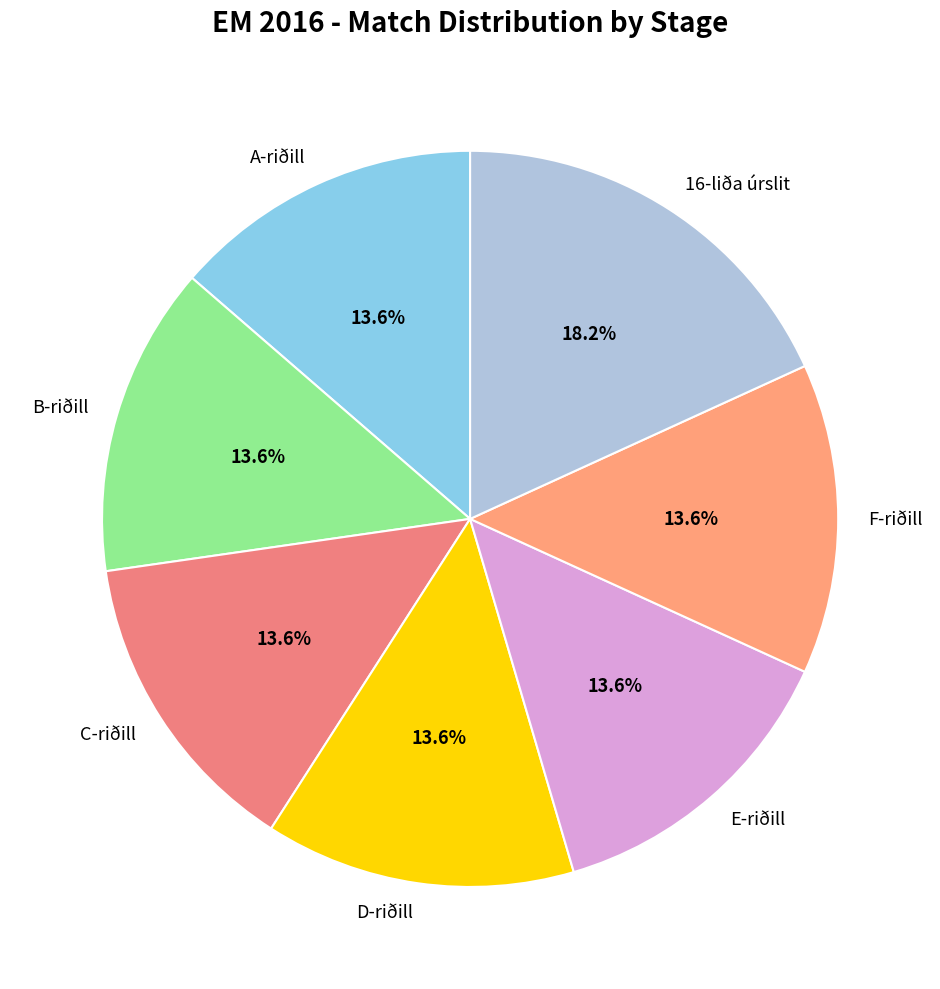

Which slice is the largest?

16-liða úrslit